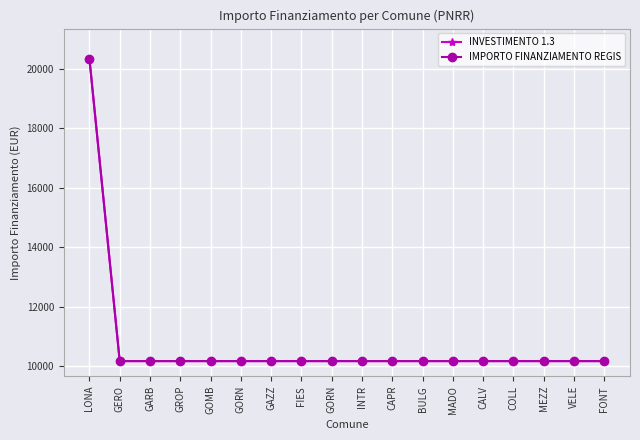

What is the maximum value shown in the chart?

20344